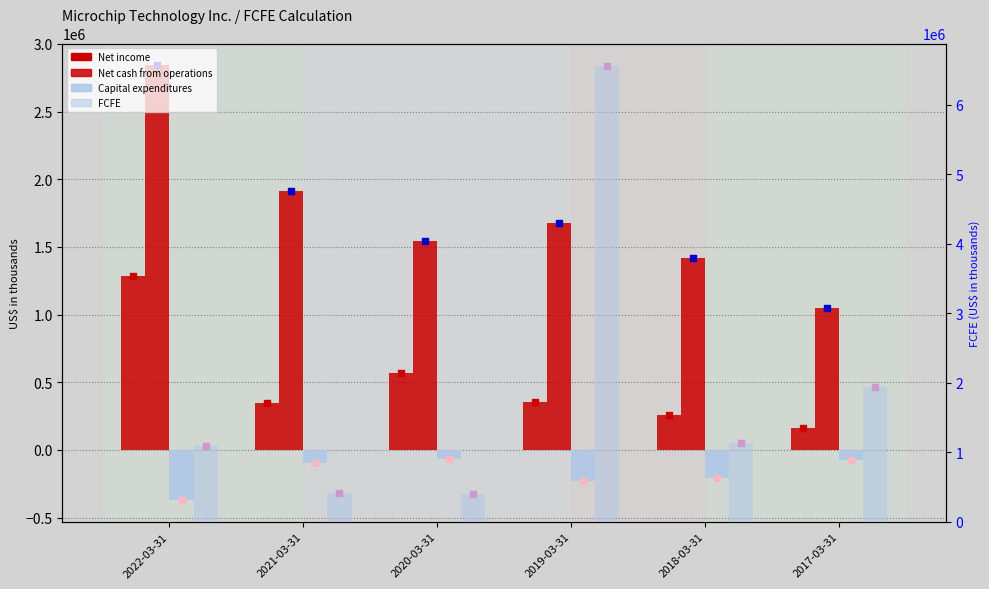

Is the value of Net income at 2017-03-31 greater than the value of Capital expenditures at 2017-03-31?

Yes